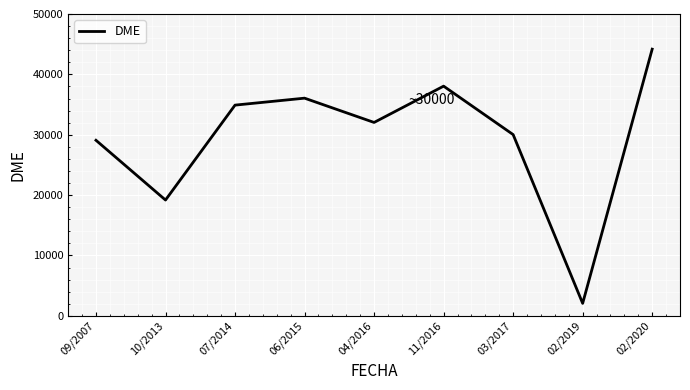

At which category does the chart reach its peak across all series?

02/2020